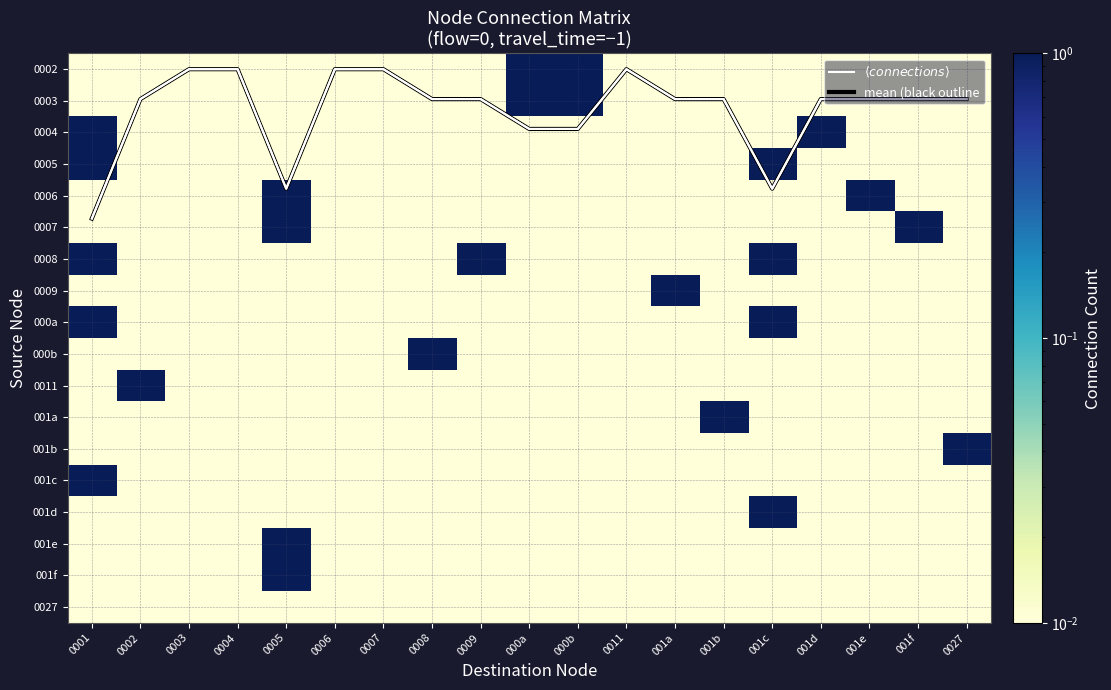

Rank the series by their maximum value, from lowest to highest.

0027, 0002, 0003, 0004, 0005, 0006, 0007, 0008, 0009, 000a, 000b, 0011, 001a, 001b, 001c, 001d, 001e, 001f, $\langle connections \rangle$, mean (black outline